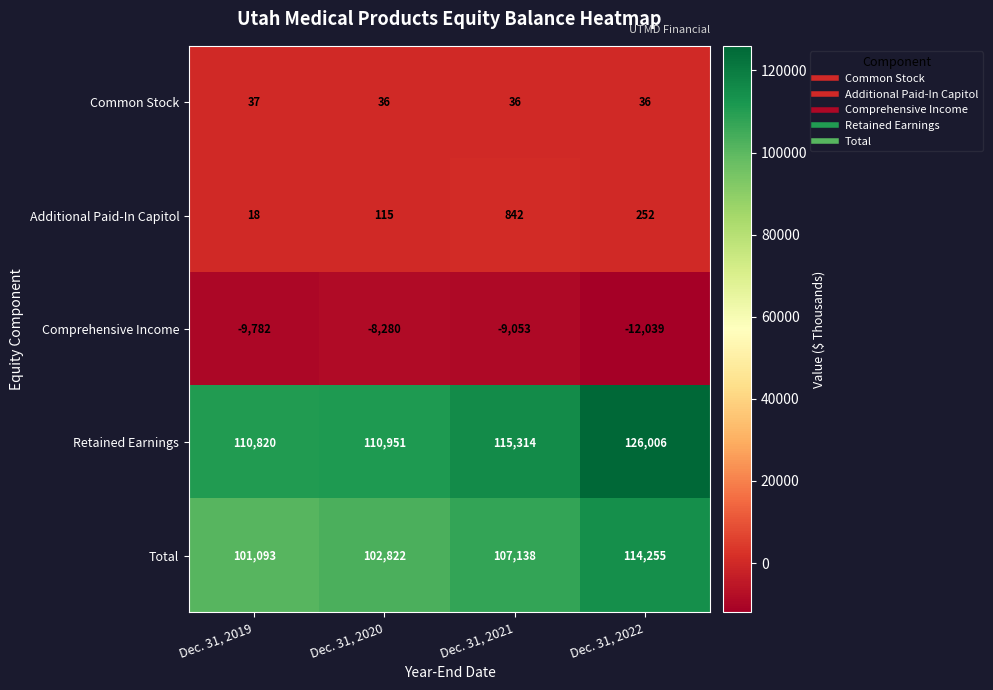

What is the sum of all Additional Paid-In Capitol values?

1227